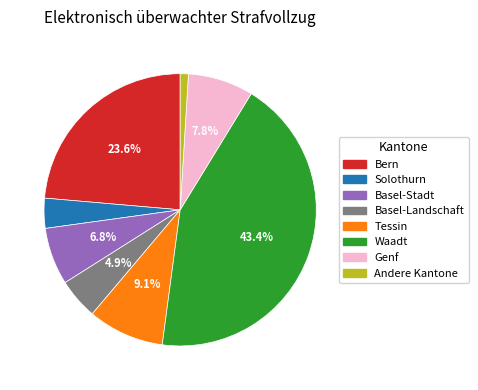

To the nearest percent, what percentage of the pie is Basel-Landschaft?

5%